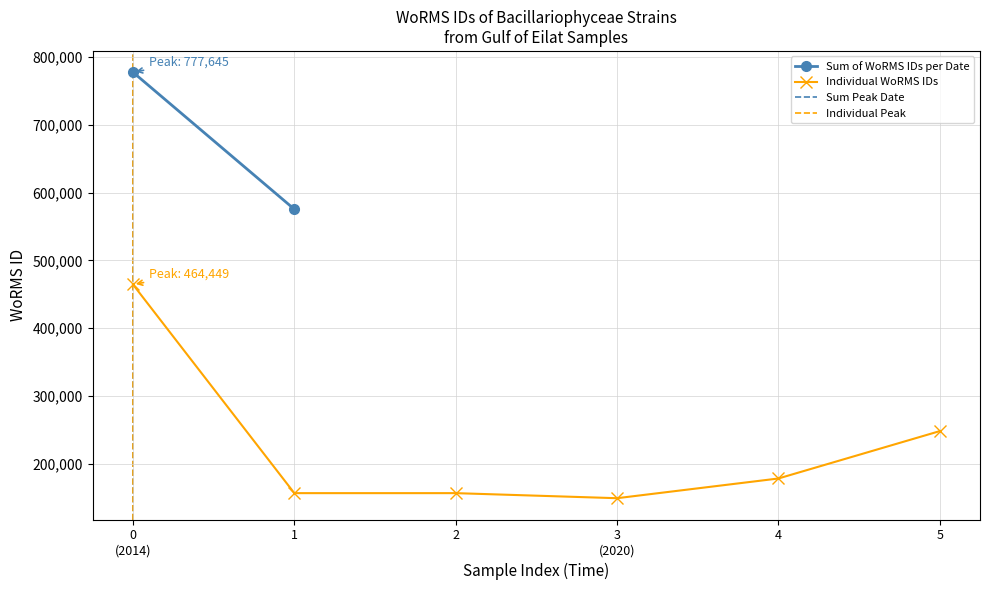

What is the value of the Individual WoRMS IDs point at the 1st from the left?

464449